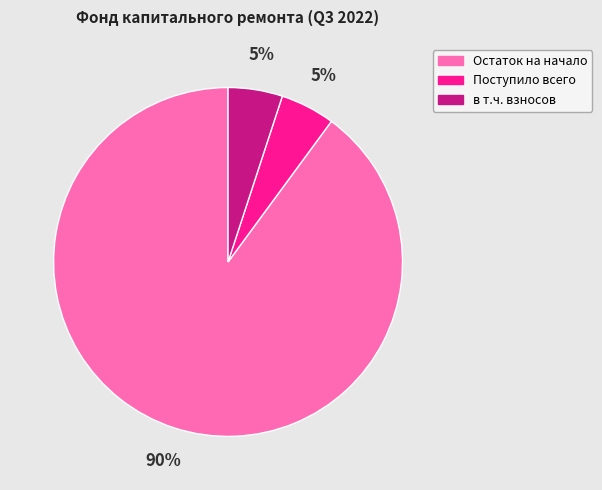

Which slice represents more than half of the pie?

Остаток на начало